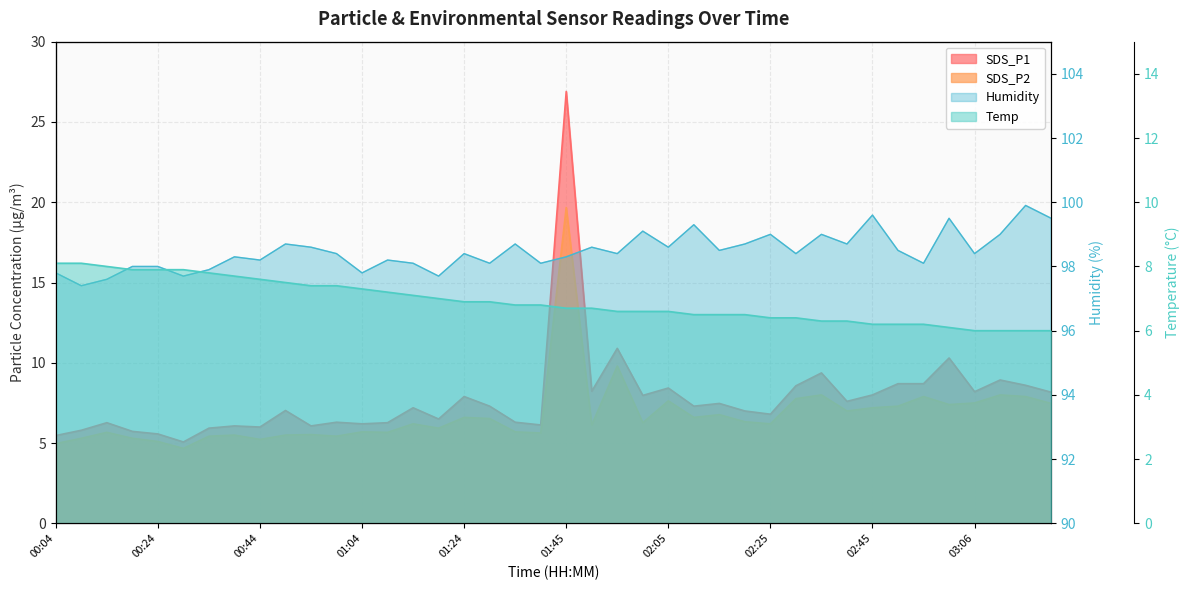

True or false: SDS_P2 and Humidity intersect in this chart.

False